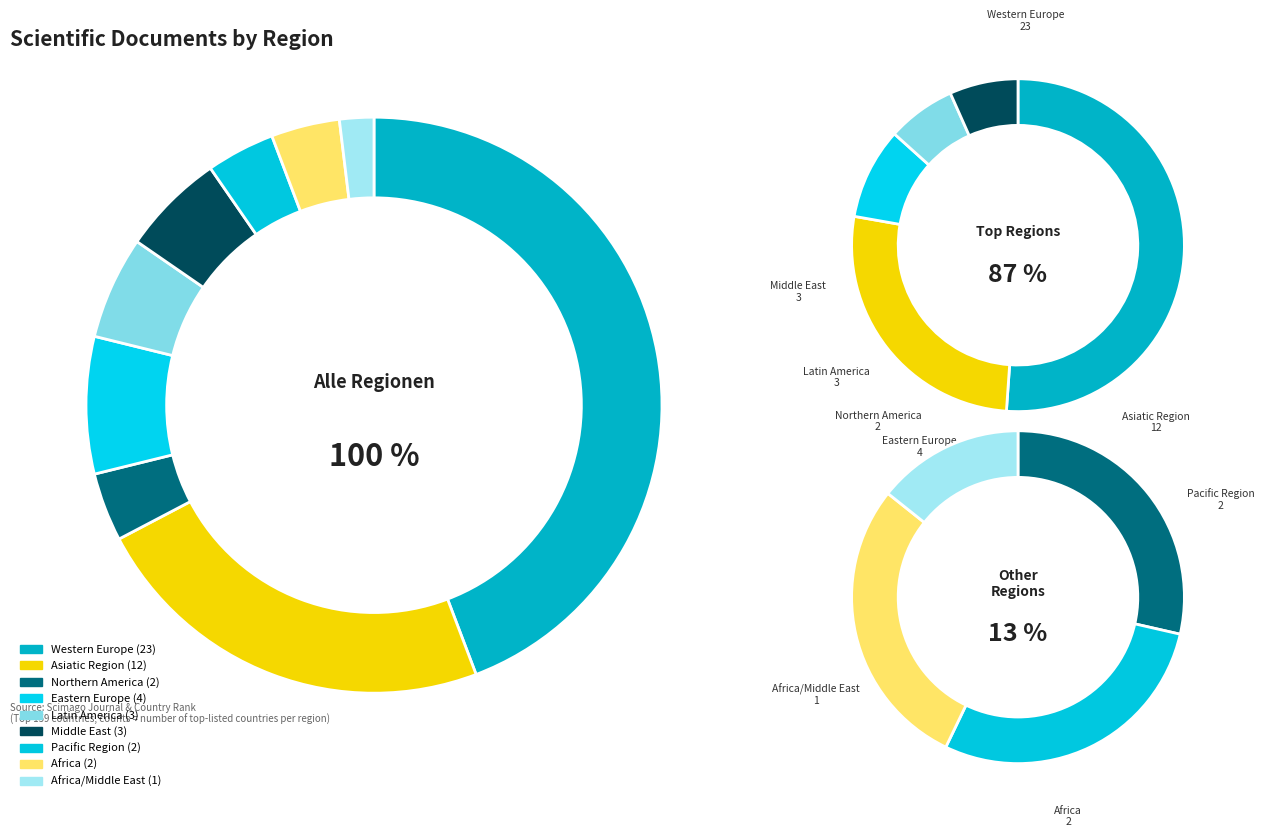

Between Eastern Europe and Western Europe, which is larger?

Western Europe